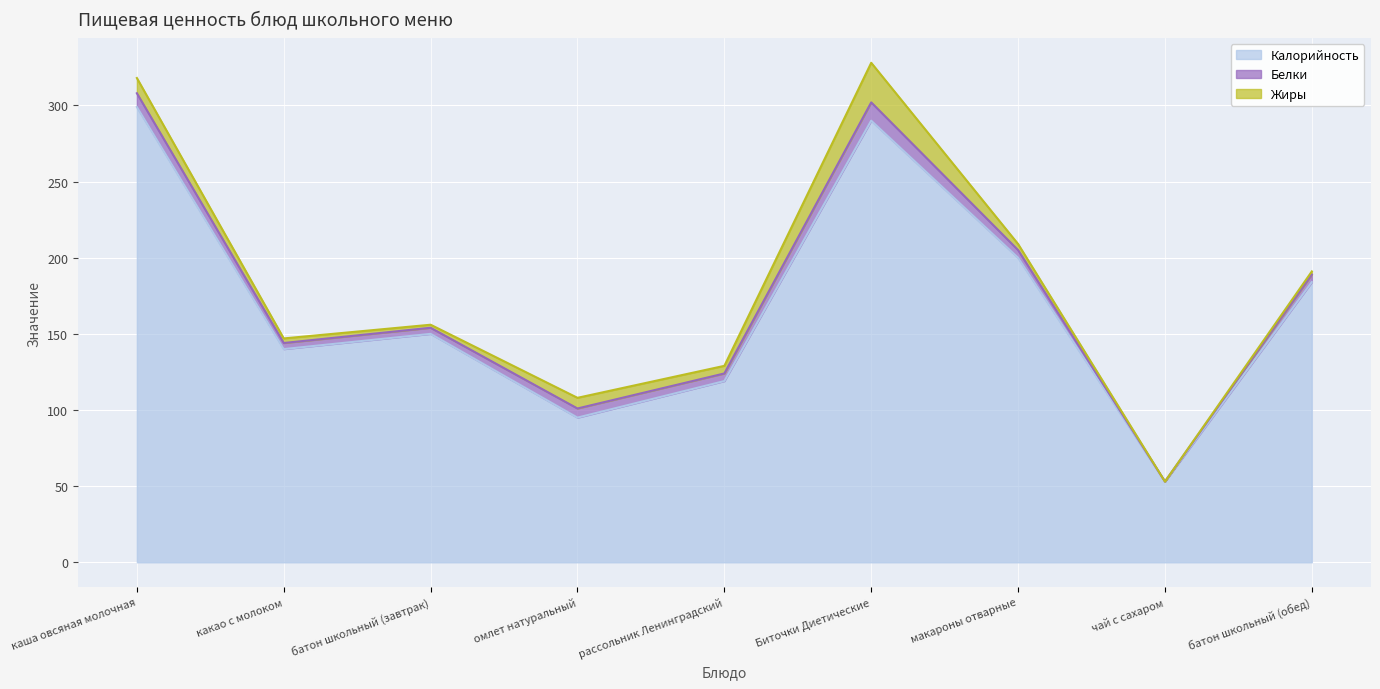

Where is the first local maximum for Калорийность?

батон школьный (завтрак)